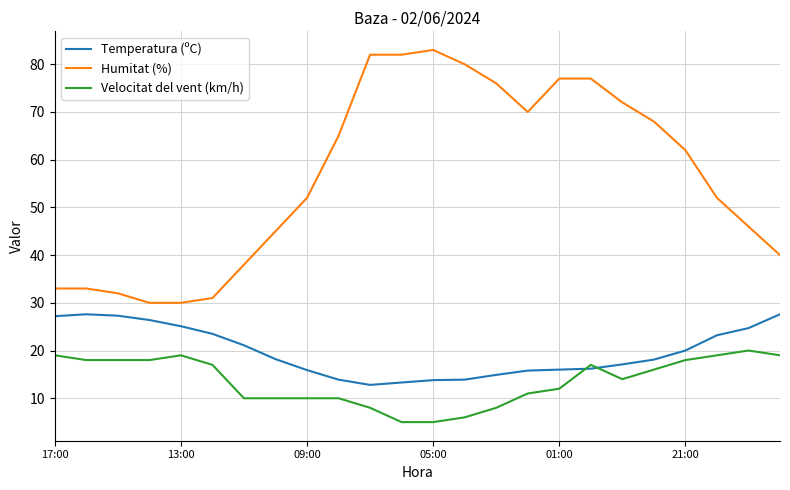

True or false: Humitat (%) and Temperatura (ºC) intersect in this chart.

False